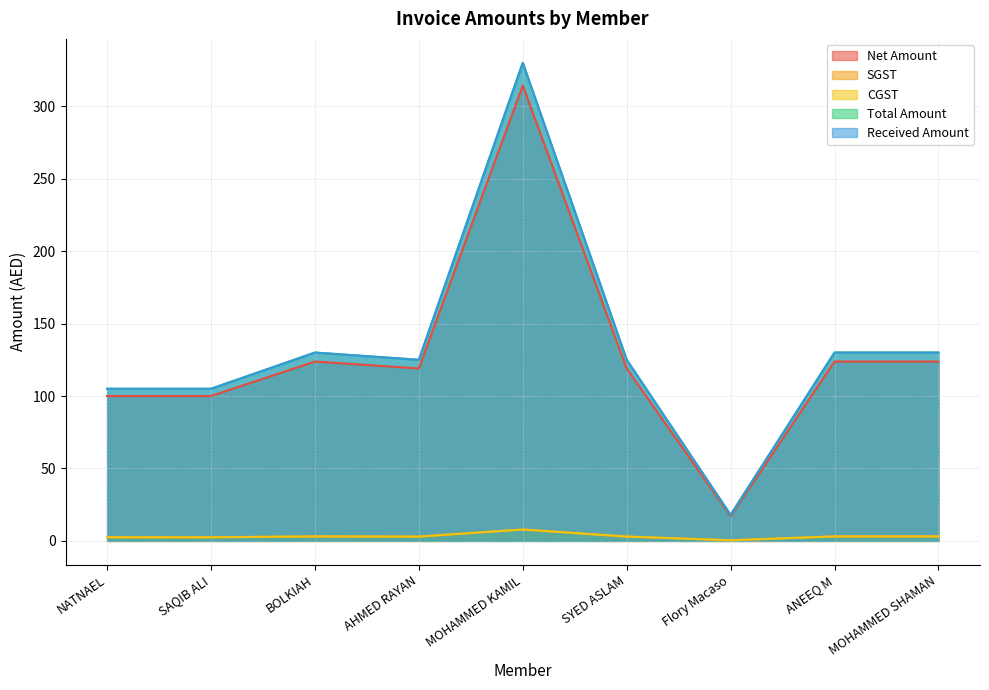

Reading right to left, list all the values displayed in this chart.

Net Amount: 123.8	123.8	17.0	119.0	314.3	119.0	123.8	100.0	100.0
SGST: 3.1	3.1	0.4	3.0	7.9	3.0	3.1	2.5	2.5
CGST: 3.1	3.1	0.4	3.0	7.9	3.0	3.1	2.5	2.5
Total Amount: 130.0	130.0	17.9	125.0	330.0	125.0	130.0	105.0	105.0
Received Amount: 130.0	130.0	18.0	125.0	330.0	125.0	130.0	105.0	105.0